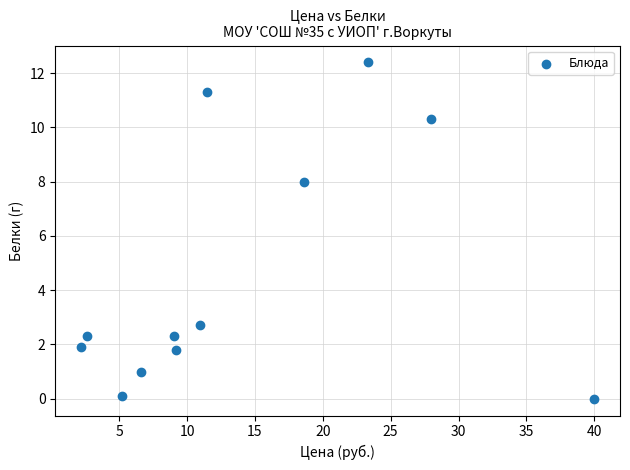

What is the range of Y values (max minus min)?

12.4